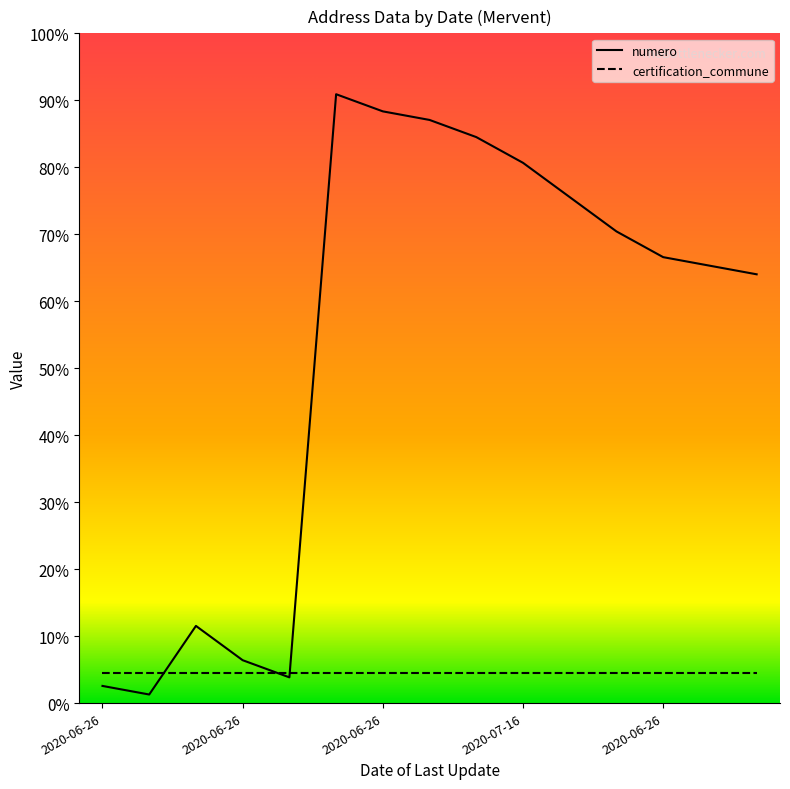

True or false: the data has more than 0 interior local peaks.

True